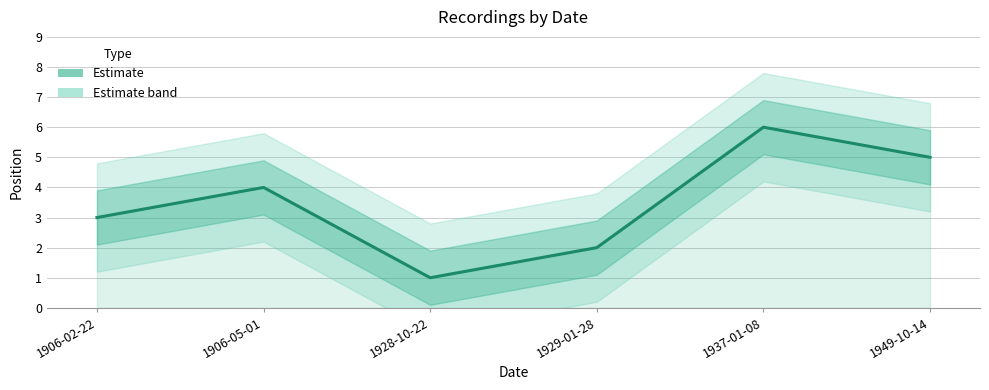

At which category does the data reach its first local valley?

1928-10-22